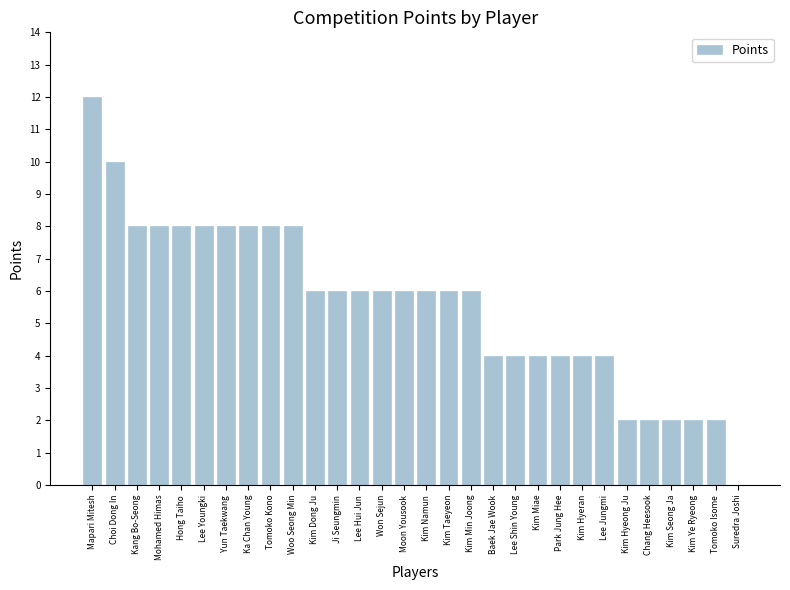

How many positive values are there?

29